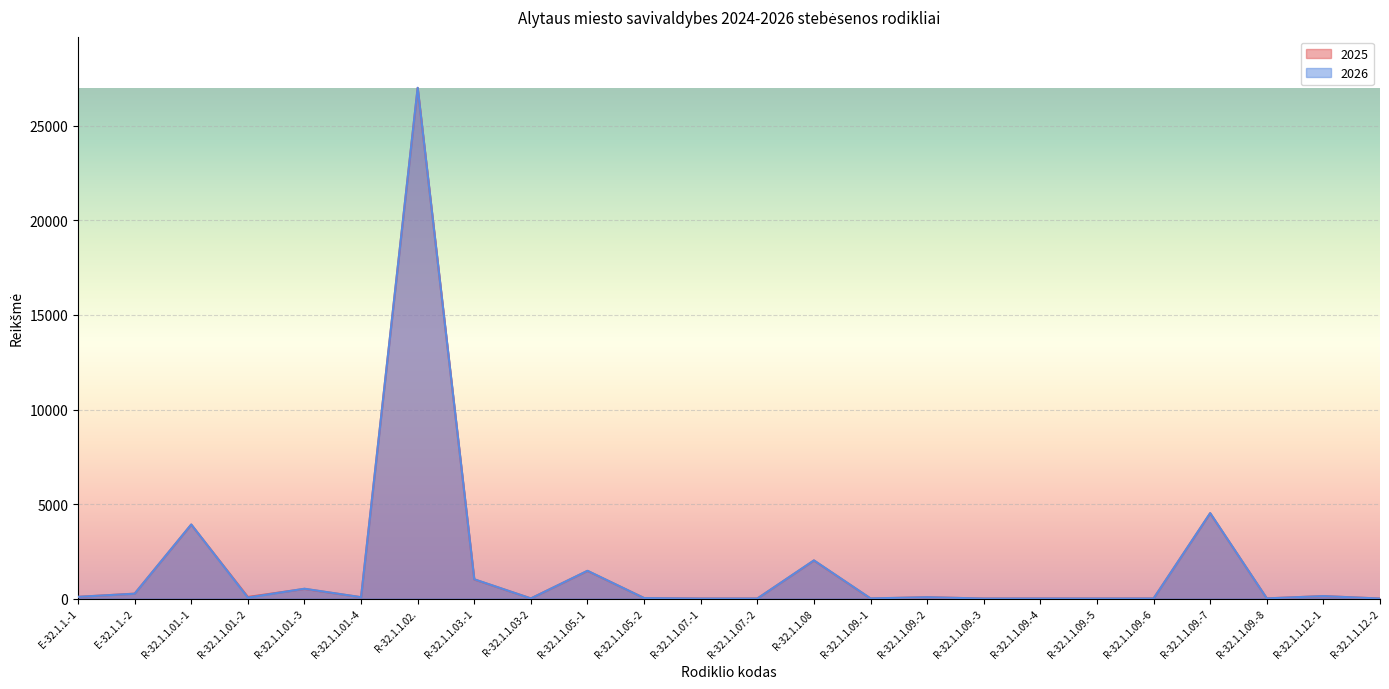

Between which two adjacent categories do 2026 and 2025 first intersect?

E-32.1.1.-1 and E-32.1.1.-2